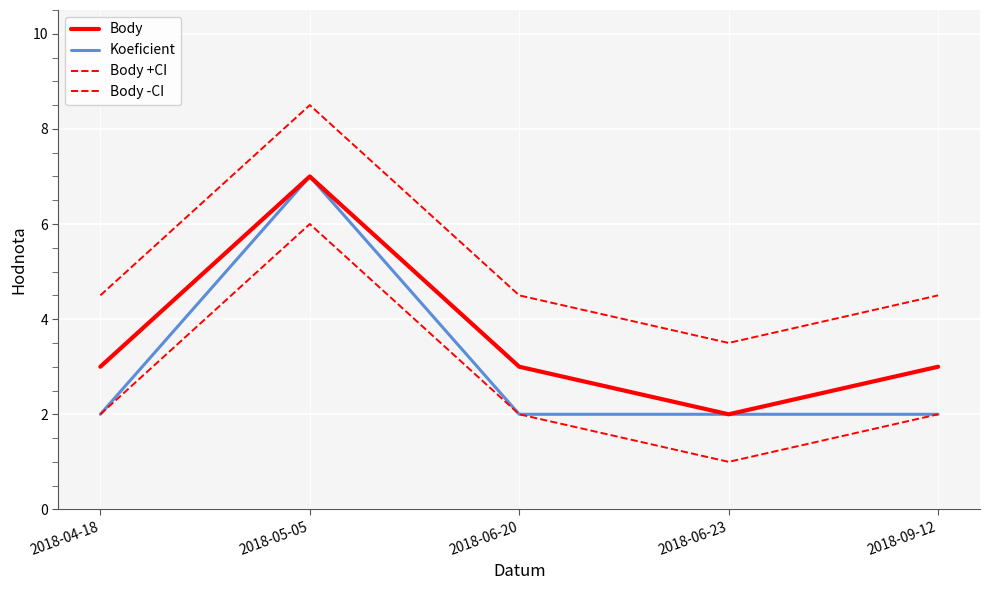

Is this an area chart (filled region under the line)?

No